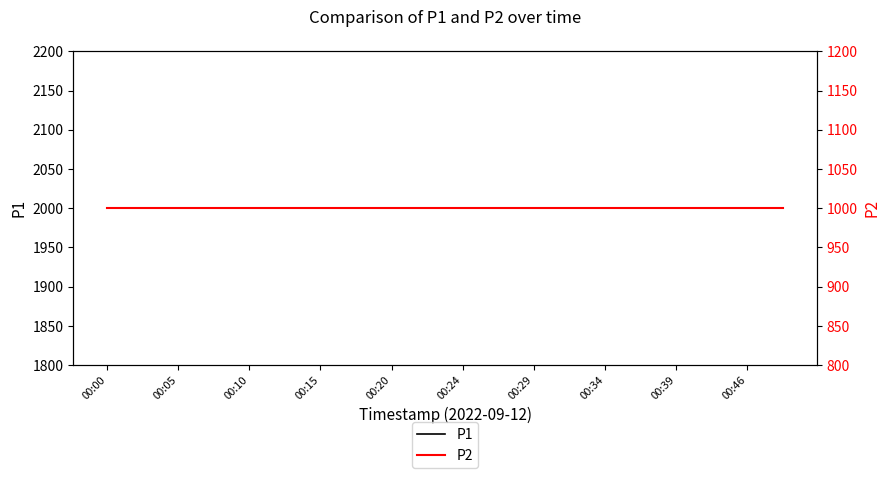

True or false: P1 has more than 1 points higher than both neighbors.

False